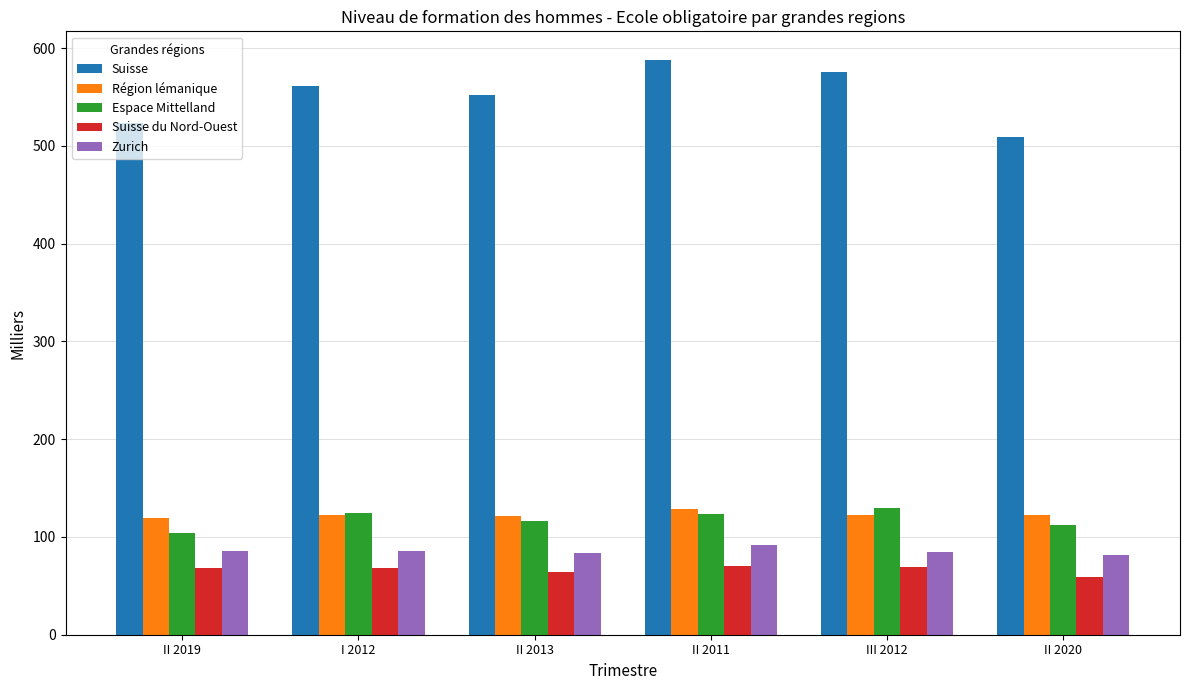

Which series has the largest range (max minus min)?

Suisse